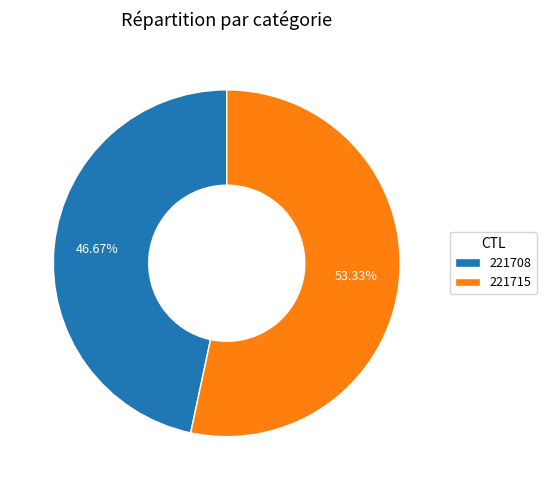

What is the largest slice in the pie chart?

221715